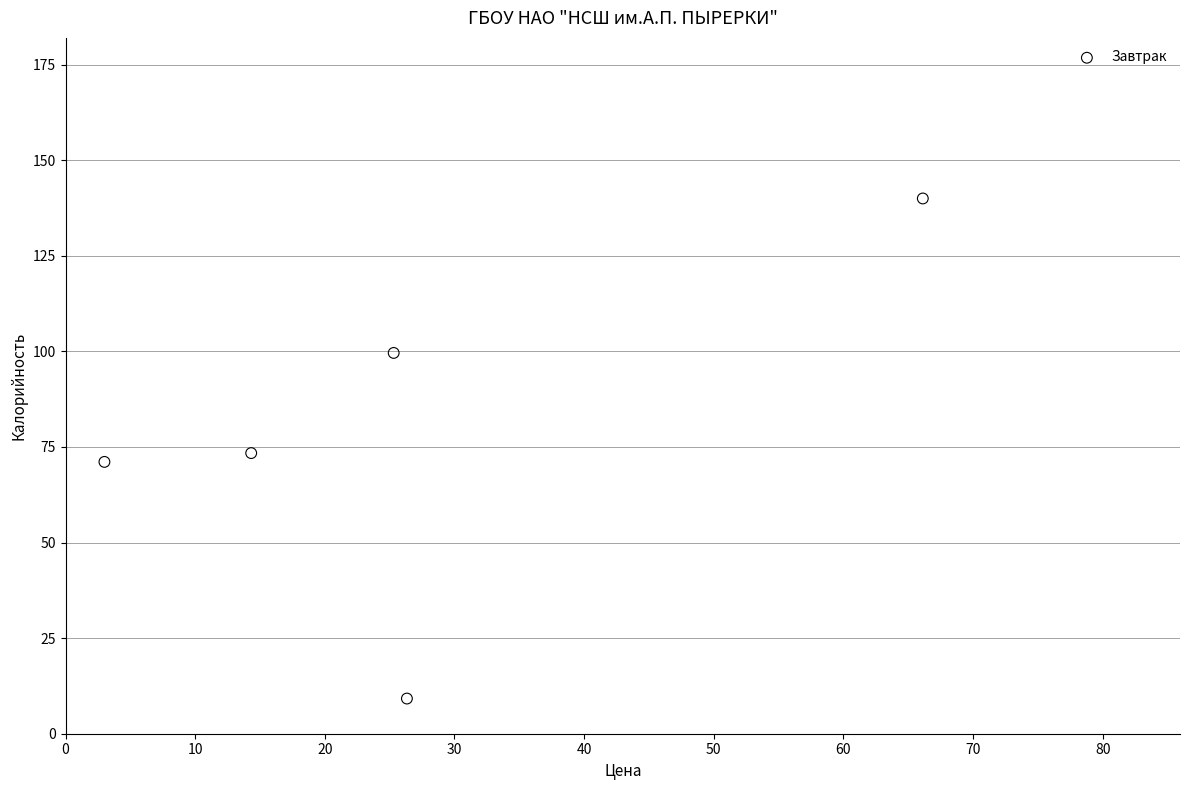

What is the range of Y values (max minus min)?

130.8